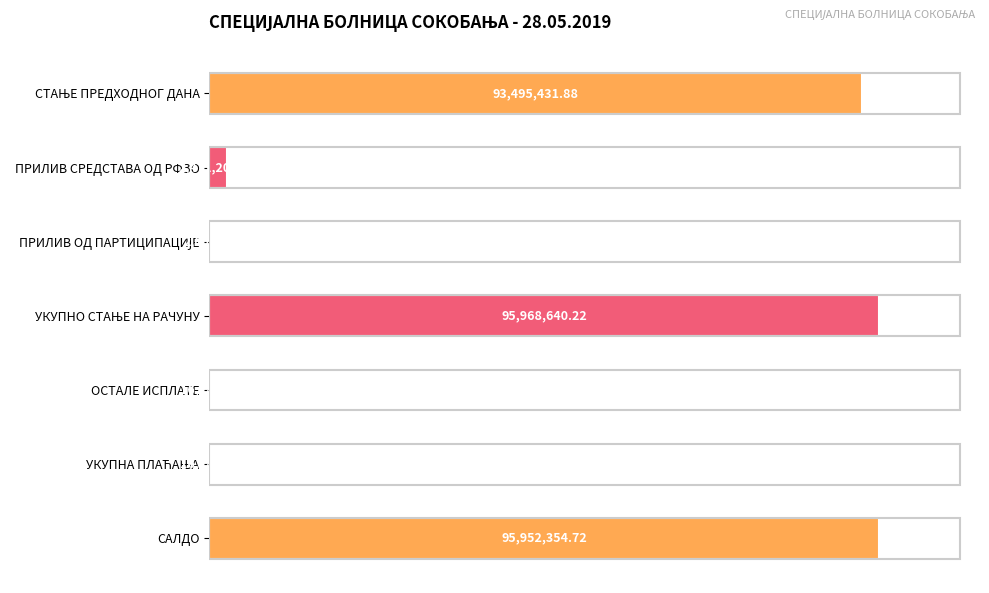

Are the bars horizontal?

Yes